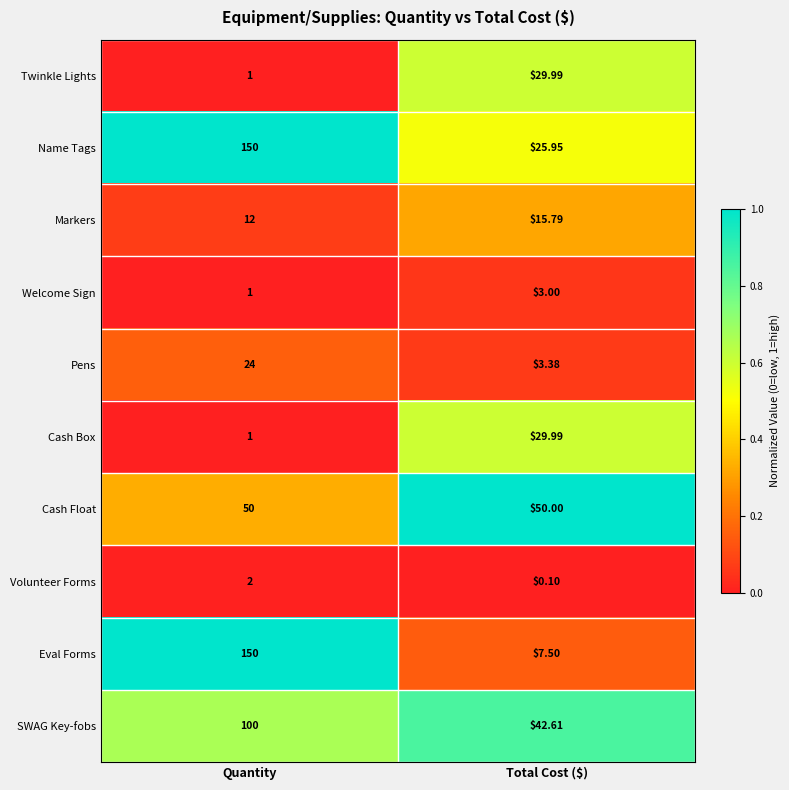

At which label does Volunteer Forms reach its peak?

Quantity